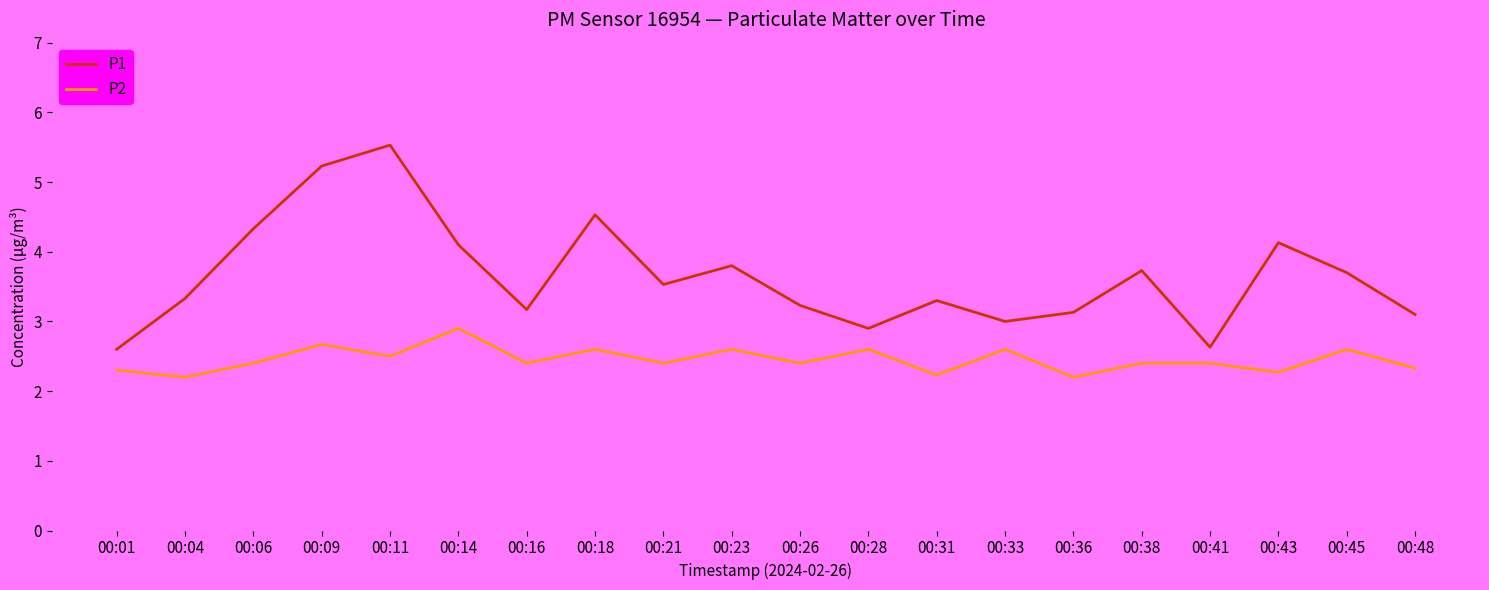

Rank the series at 00:23 from lowest to highest value.

P2, P1